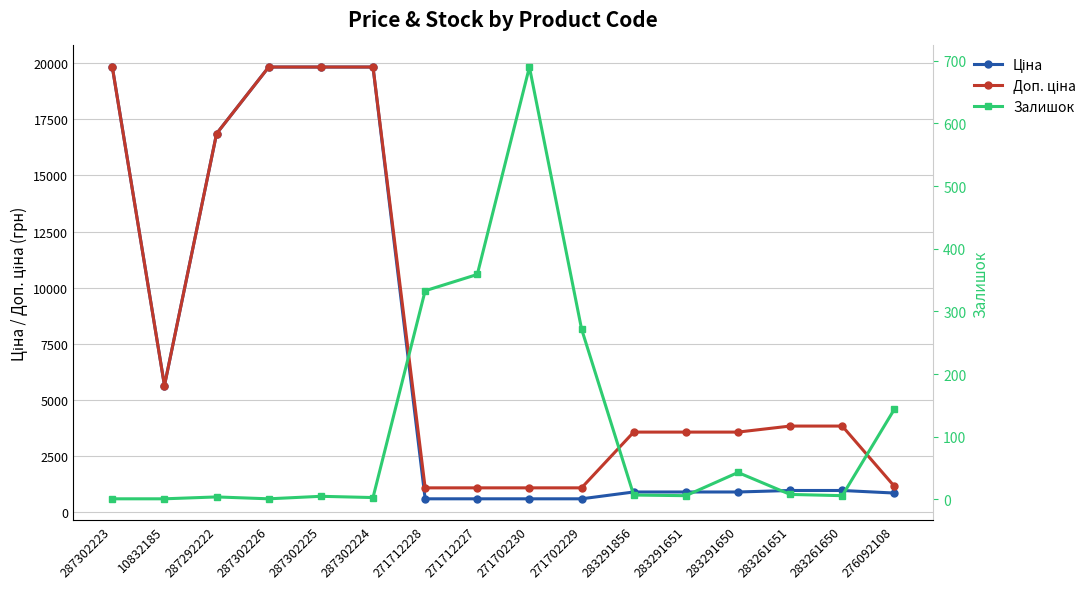

True or false: Ціна has more than 0 points higher than both neighbors.

False